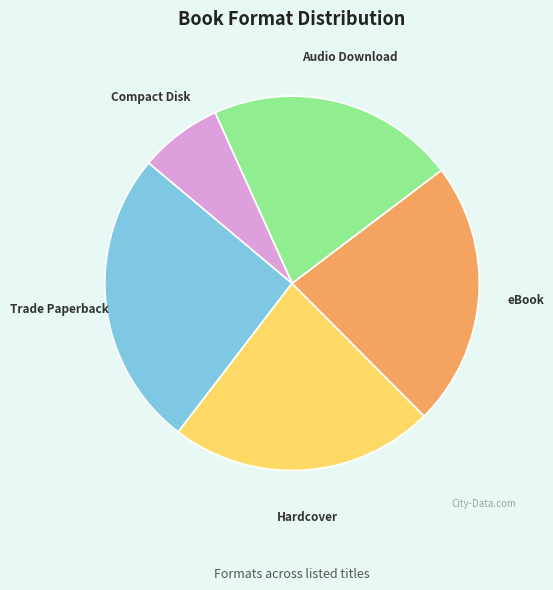

Is it true that Compact Disk is 2% of the pie?

False